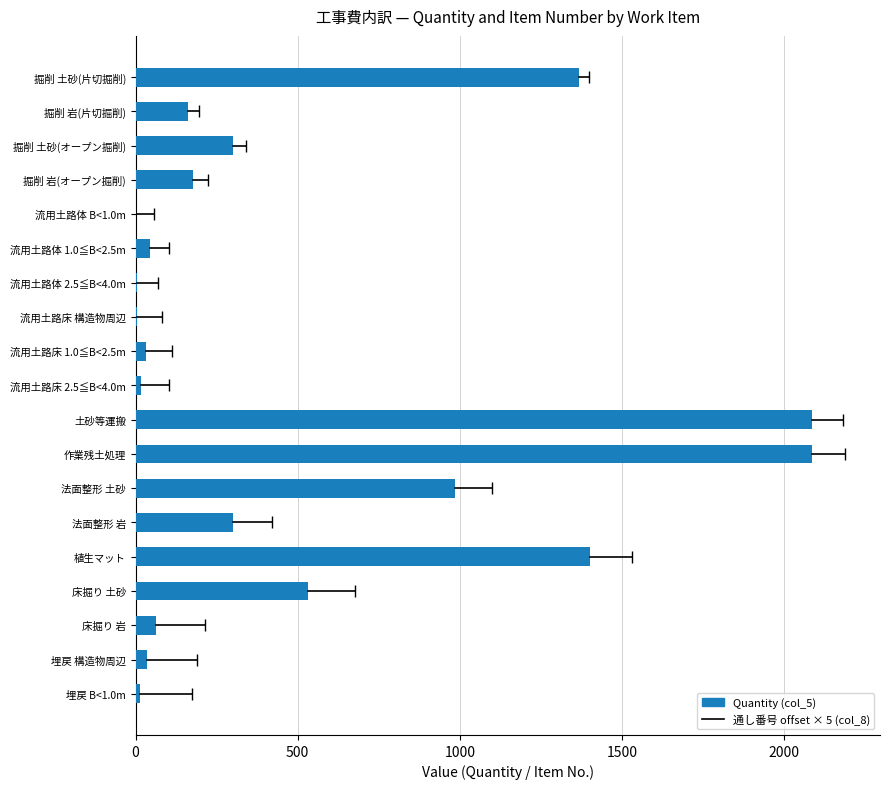

What is the change in value from 流用土路体 1.0≦B<2.5m to 流用土路床 1.0≦B<2.5m?

-13